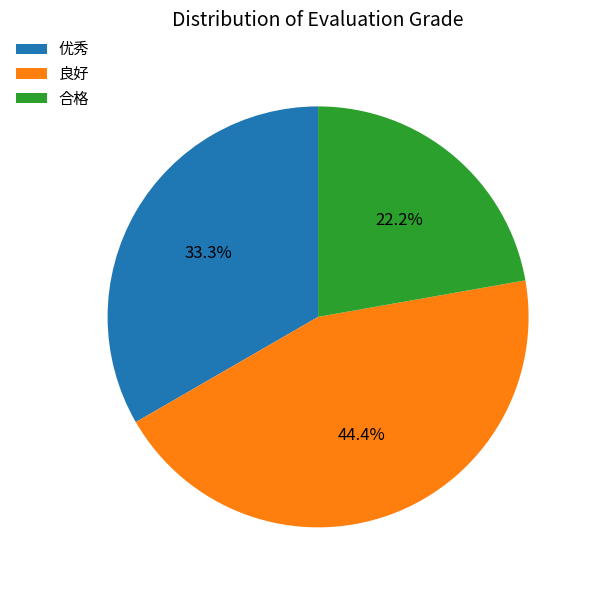

Is it true that 合格 is 22% of the pie?

True